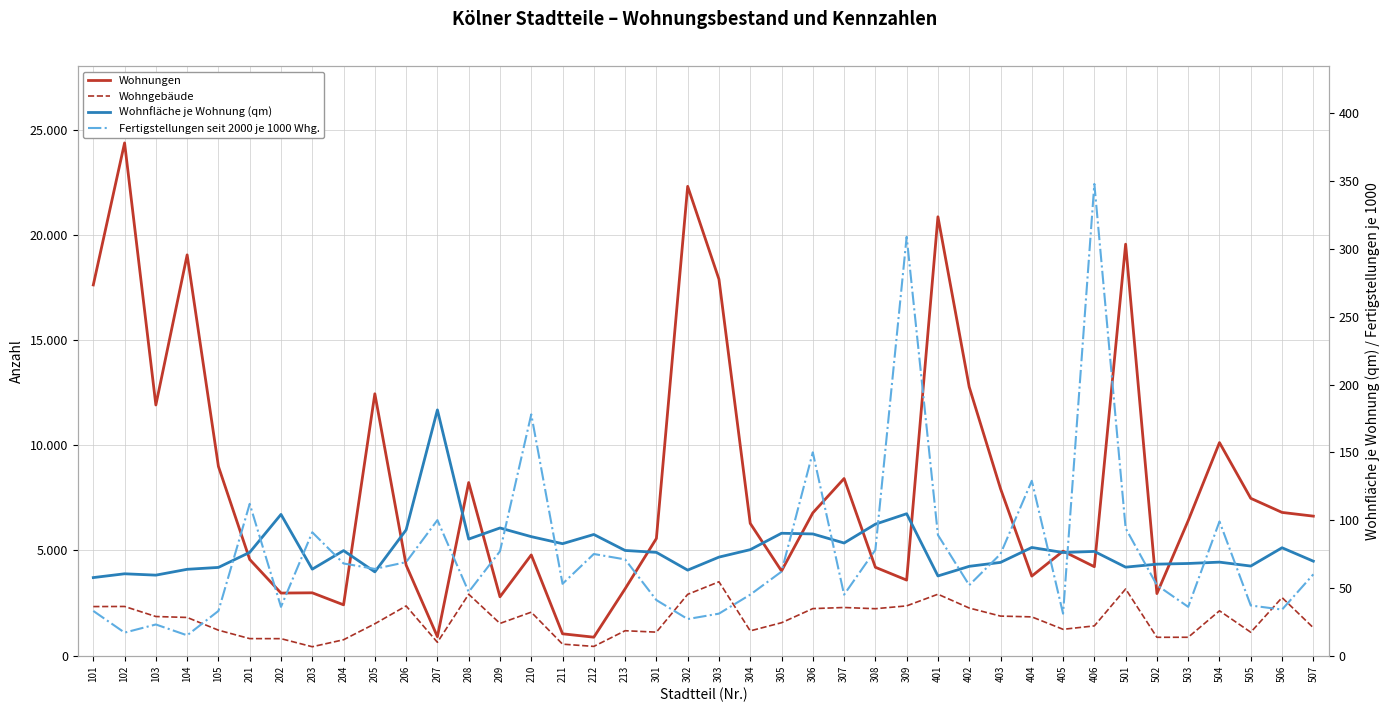

What is the total value across all series at 505?

8694.1